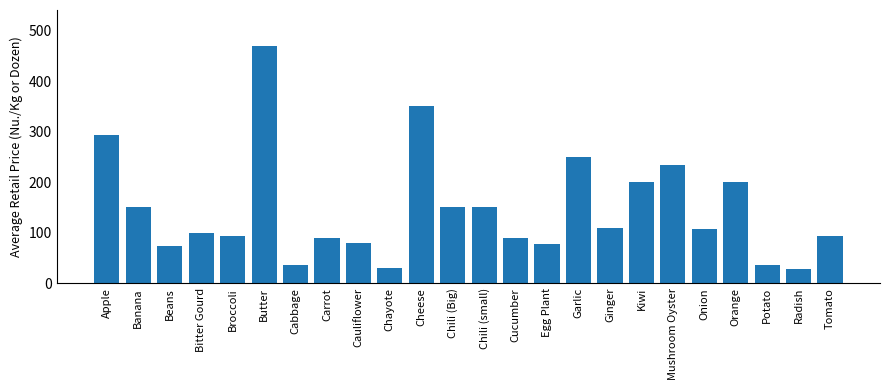

At which category does the chart reach its peak across all series?

Butter